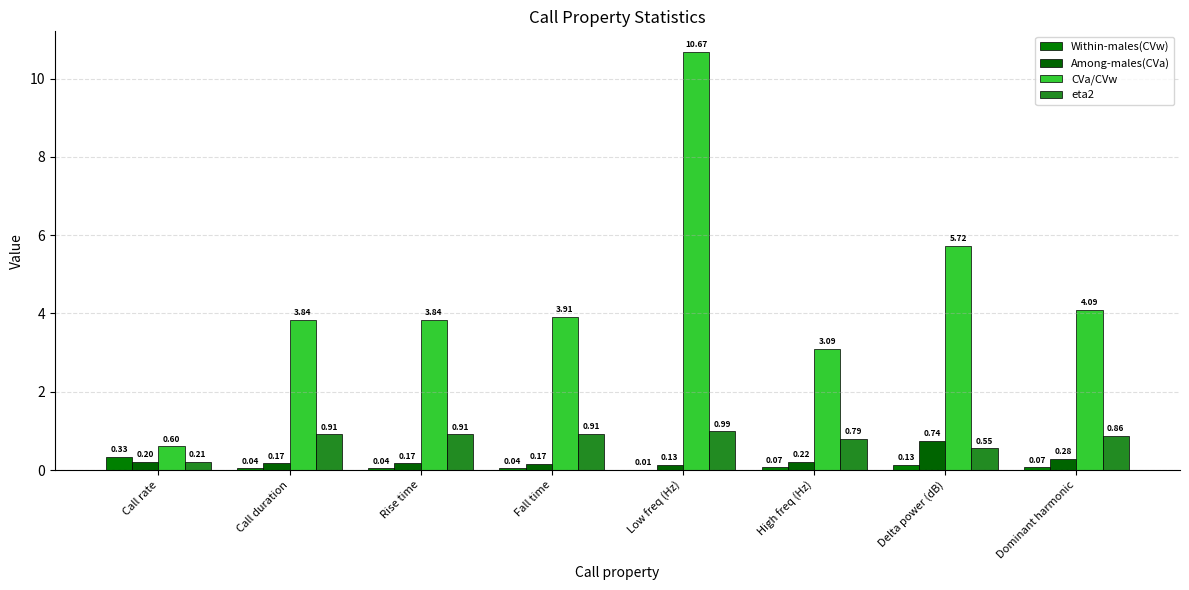

Rank the series at Delta power (dB) from lowest to highest value.

Within-males(CVw), eta2, Among-males(CVa), CVa/CVw